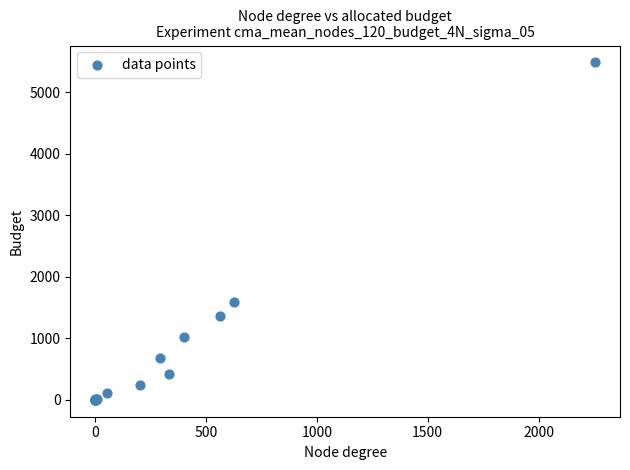

What Y value in the scatter plot is closest to 2742?

1591